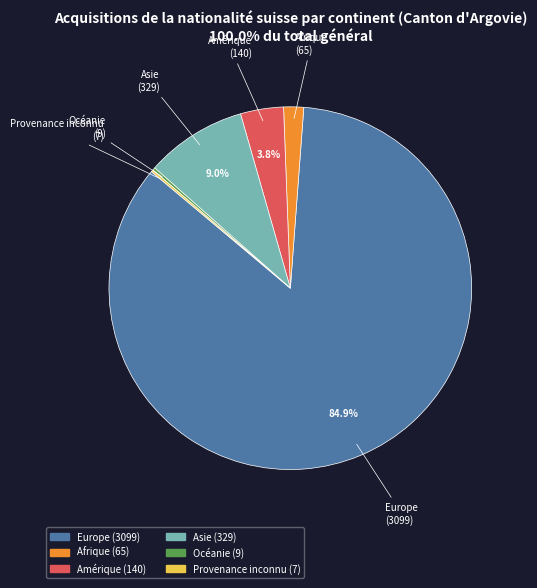

Which slice represents more than half of the pie?

Europe